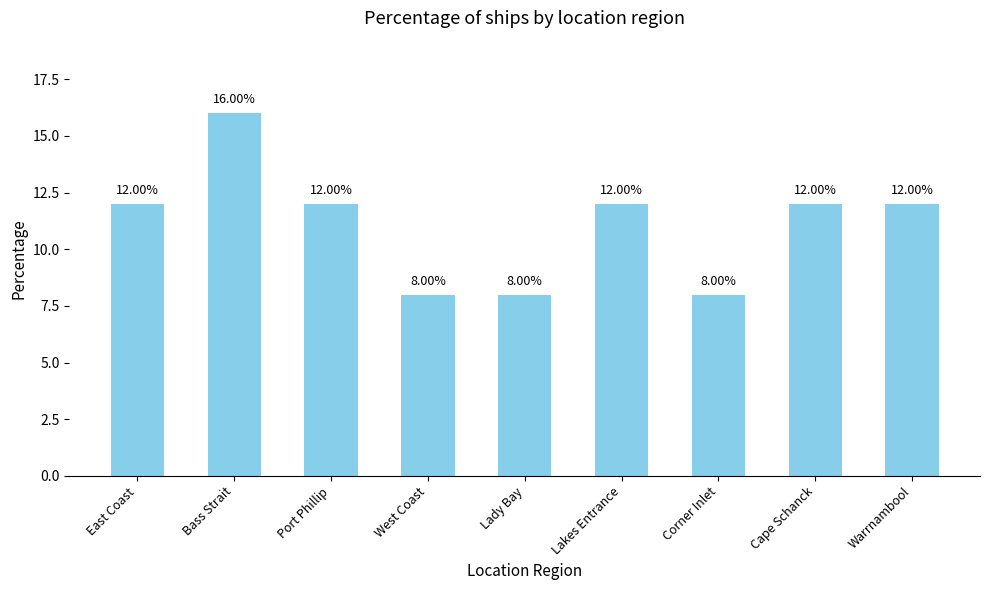

Reading left to right, what are all the values shown in this chart?

East Coast=12	Bass Strait=16	Port Phillip=12	West Coast=8	Lady Bay=8	Lakes Entrance=12	Corner Inlet=8	Cape Schanck=12	Warrnambool=12